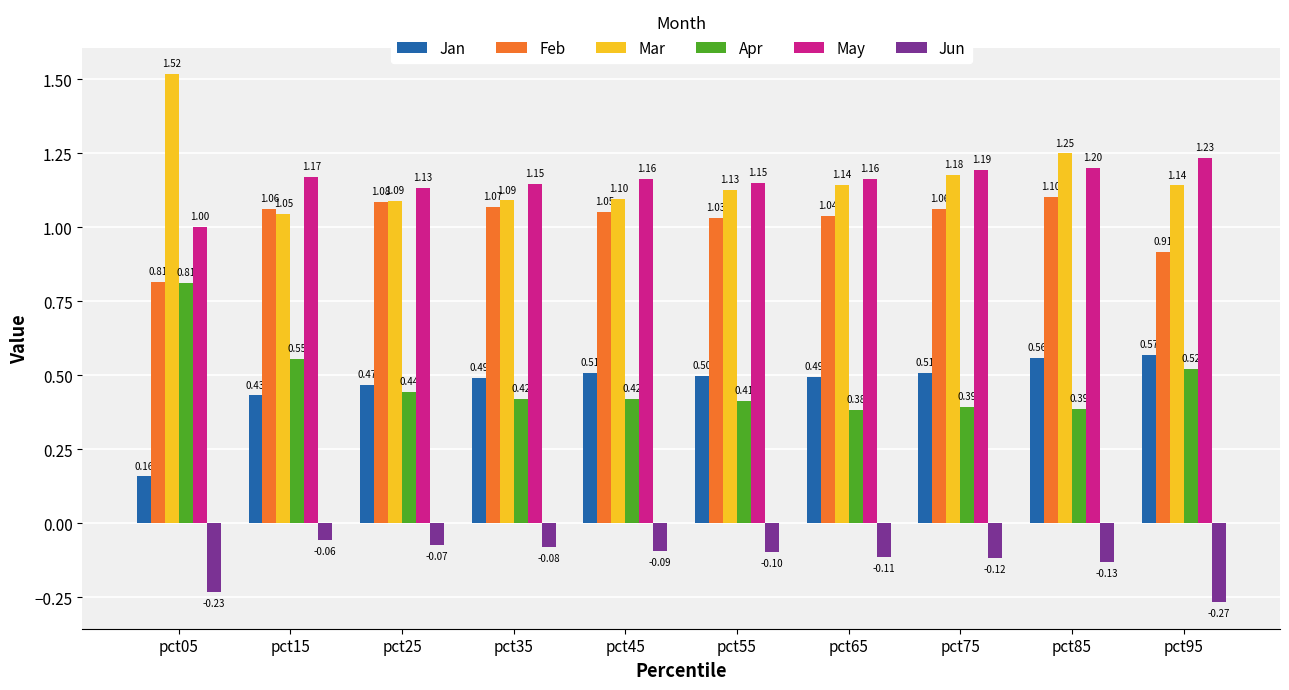

The Feb series shows 1.0 at pct45. True or false?

True